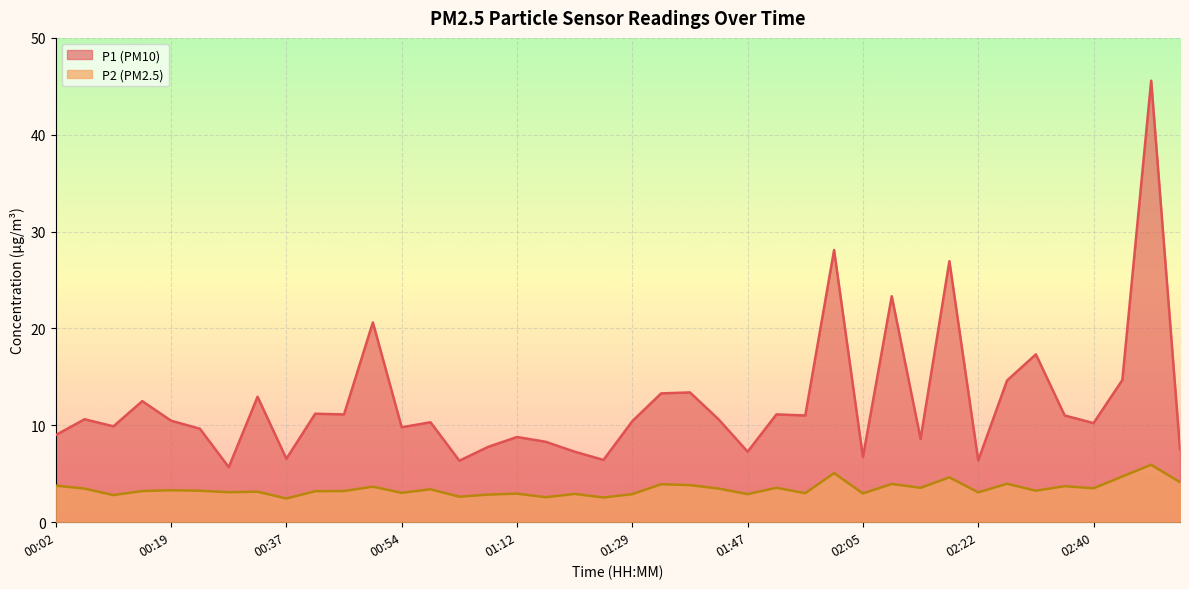

What is the greatest value displayed?

45.6